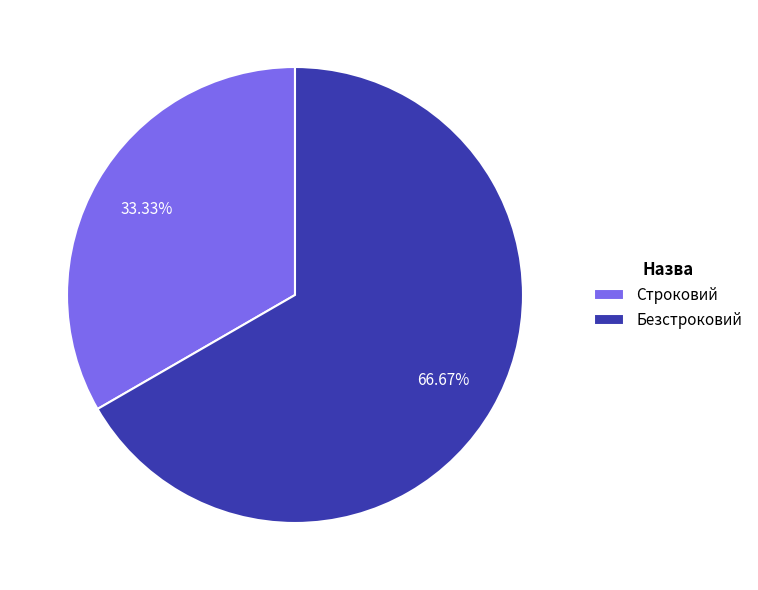

What is the ratio of the value at Безстроковий to the value at Строковий?

2.0